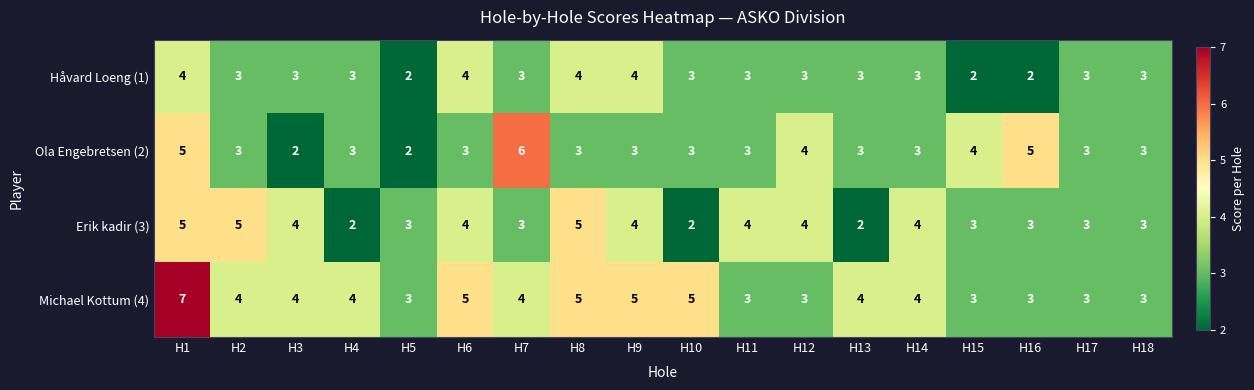

At which label does Håvard Loeng (1) first exceed 3?

H1